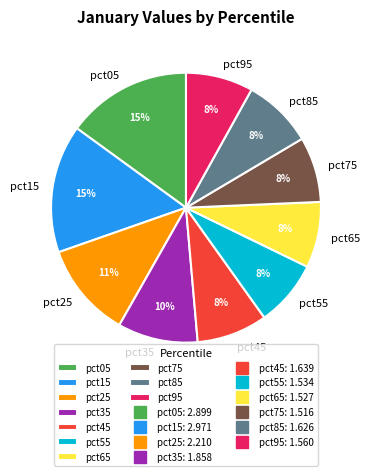

Does pct65 account for over 50% of the chart?

No